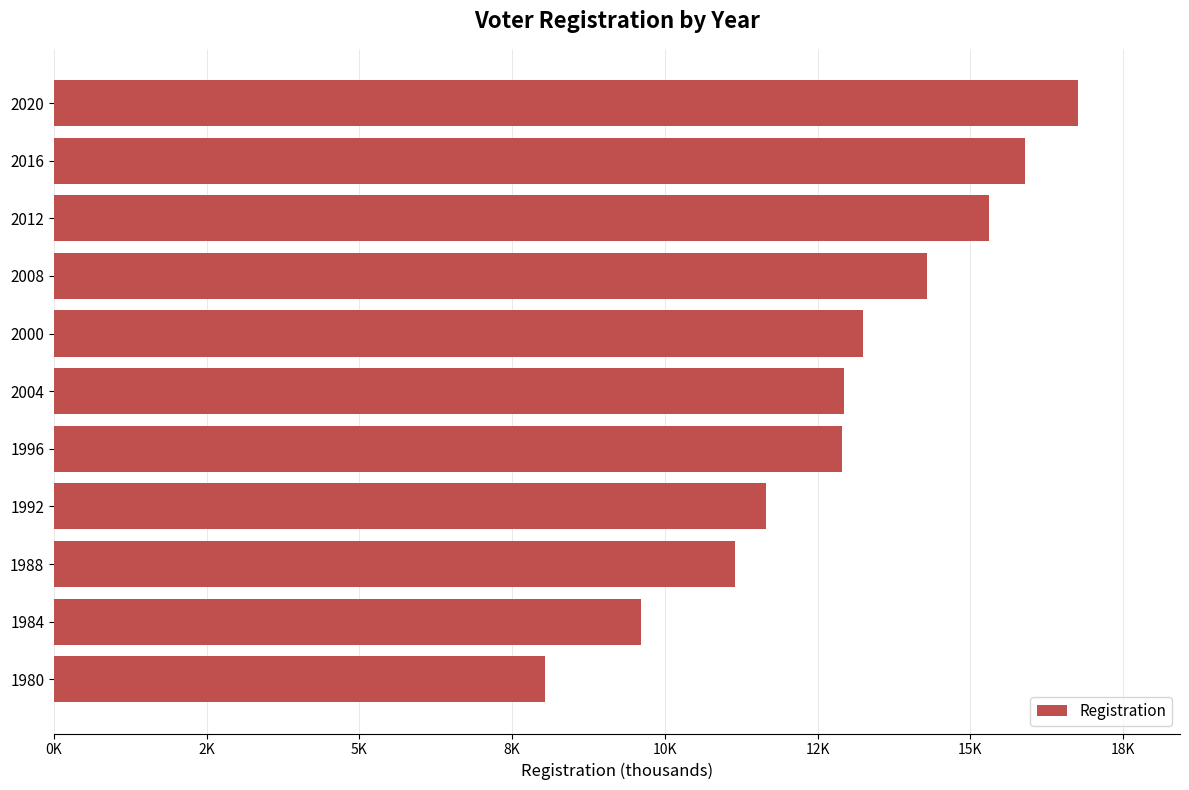

Does the chart contain any negative values?

No